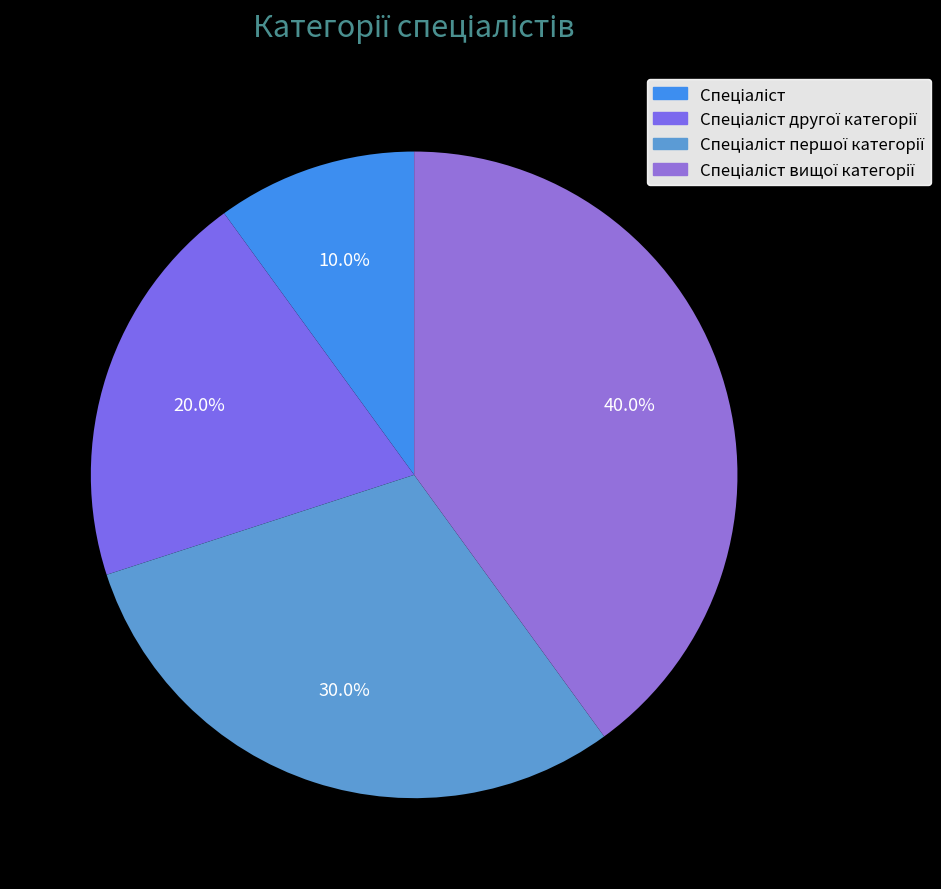

How many slices are in this pie chart?

4